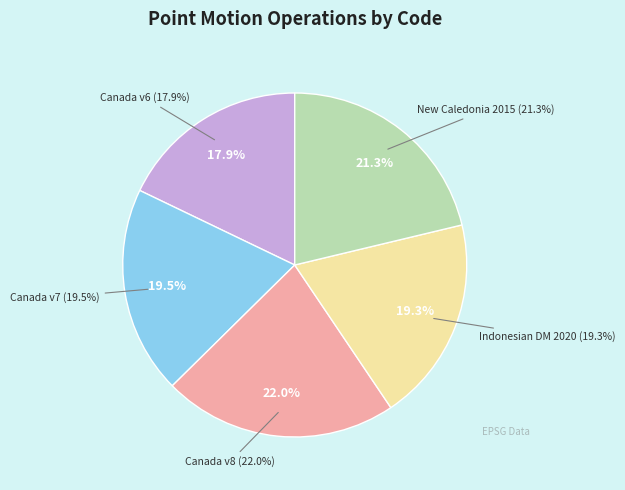

Count the number of slices in the pie.

5